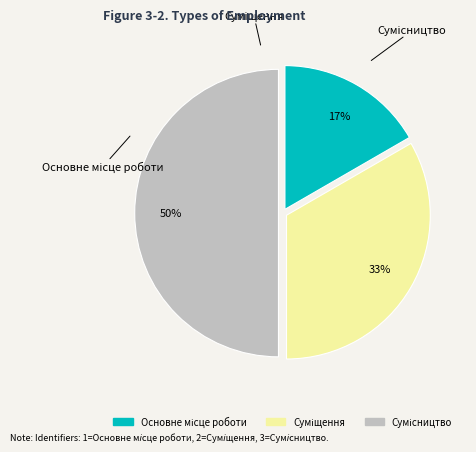

To the nearest percent, what is the difference between the largest and smallest slice percentages?

33%